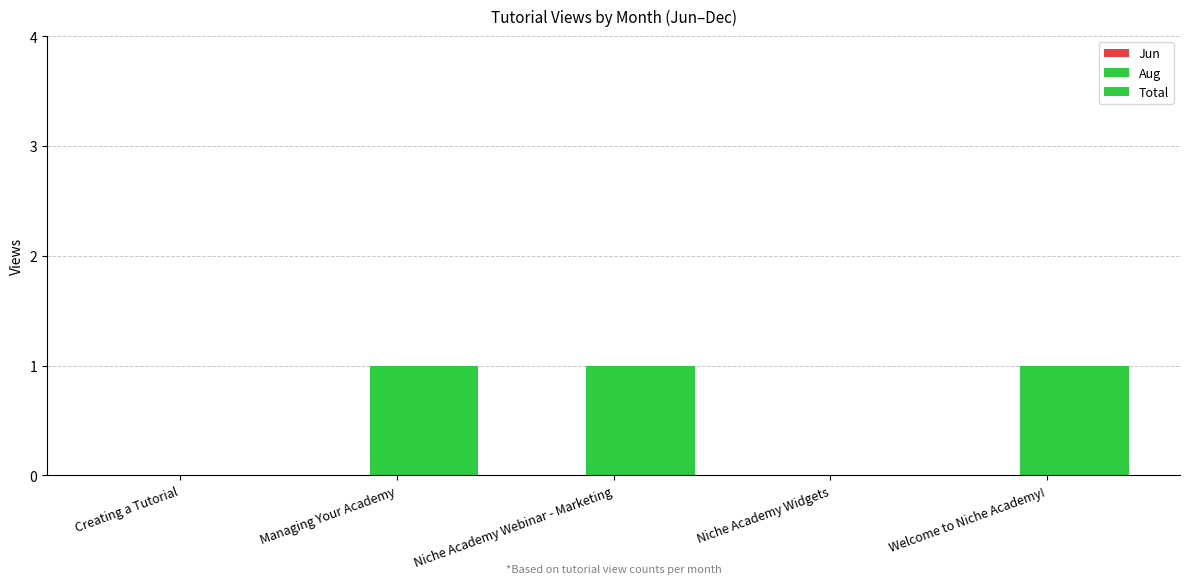

What is the spread (max minus min) of values at Managing Your Academy?

1